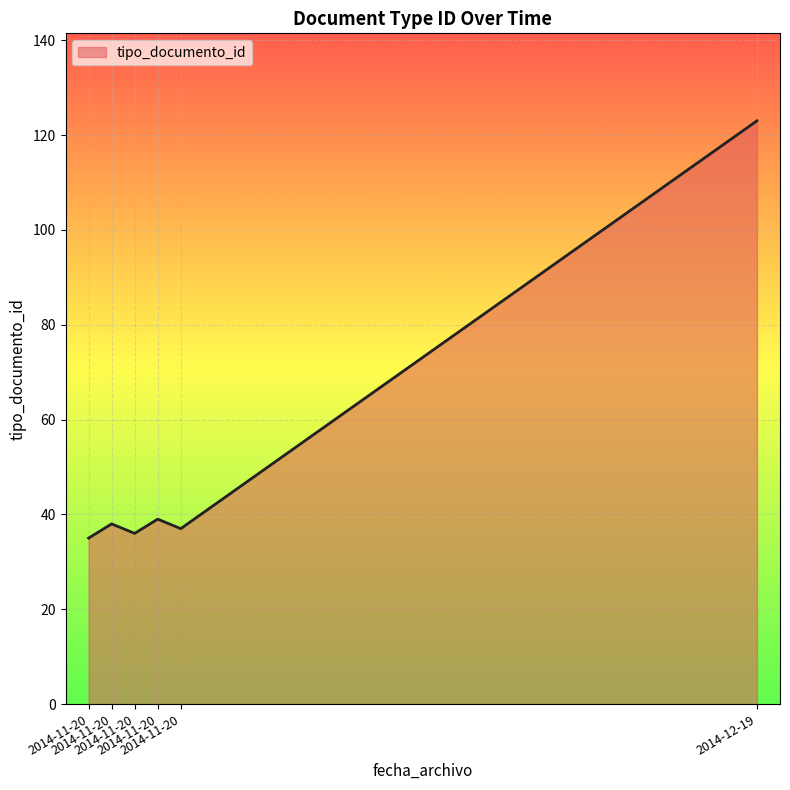

Is it true that the value at 2014-11-20 is 56?

False